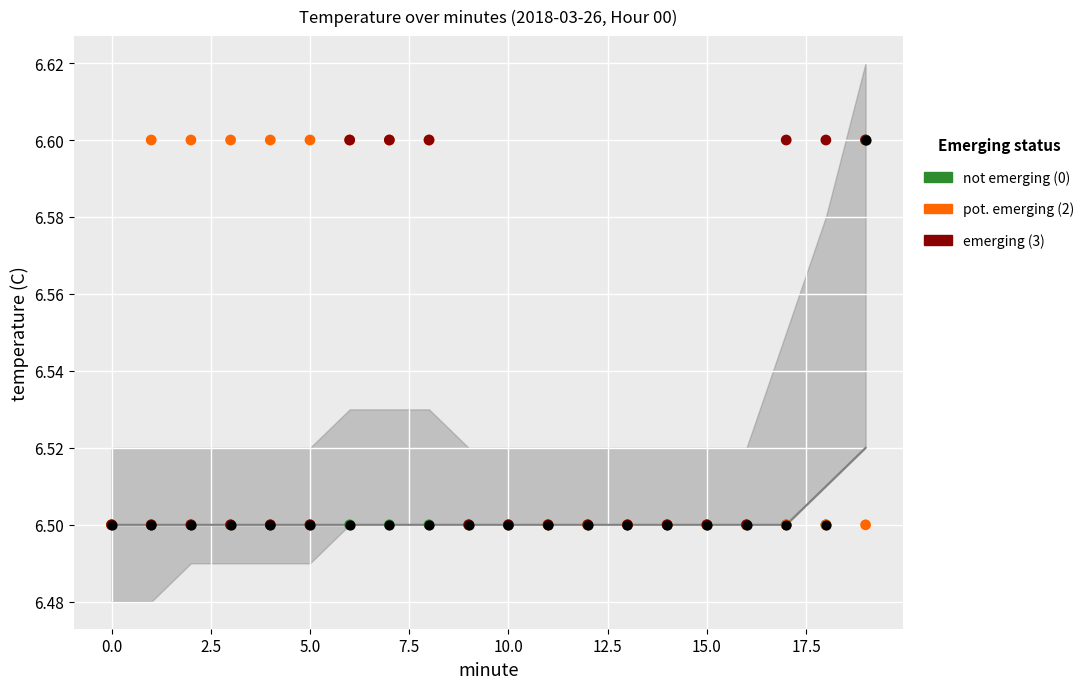

Which series contains the lowest Y value?

not emerging (0)